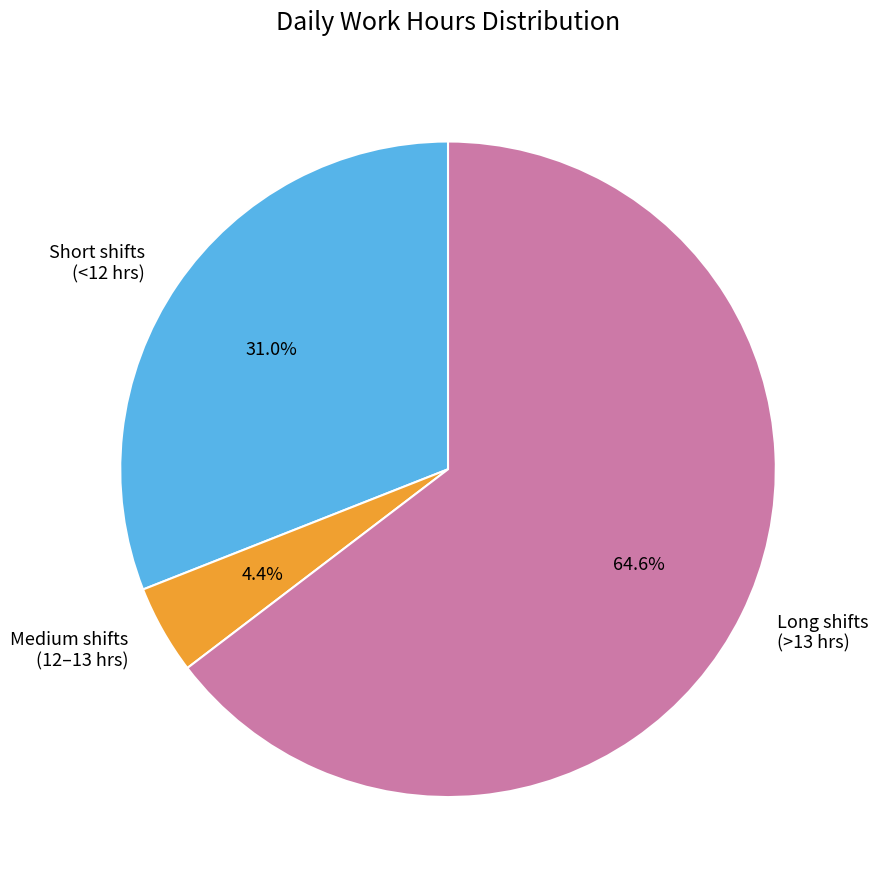

Count the number of slices in the pie.

3